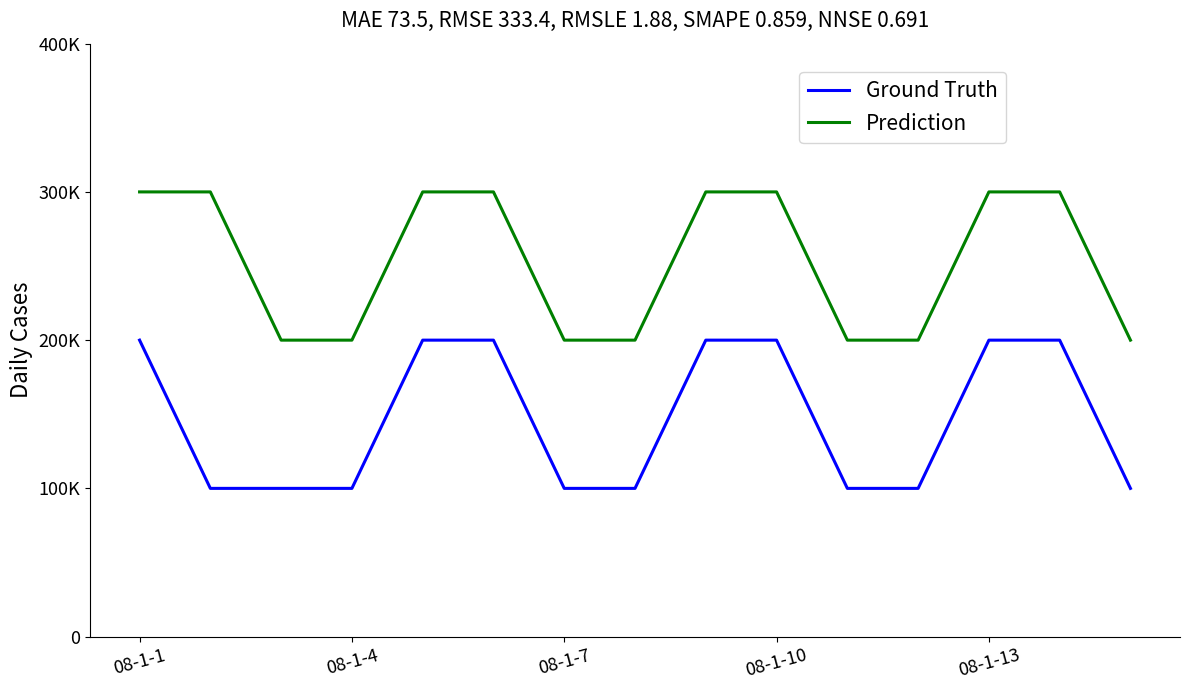

List the series in order of their overall mean, lowest first.

Ground Truth, Prediction